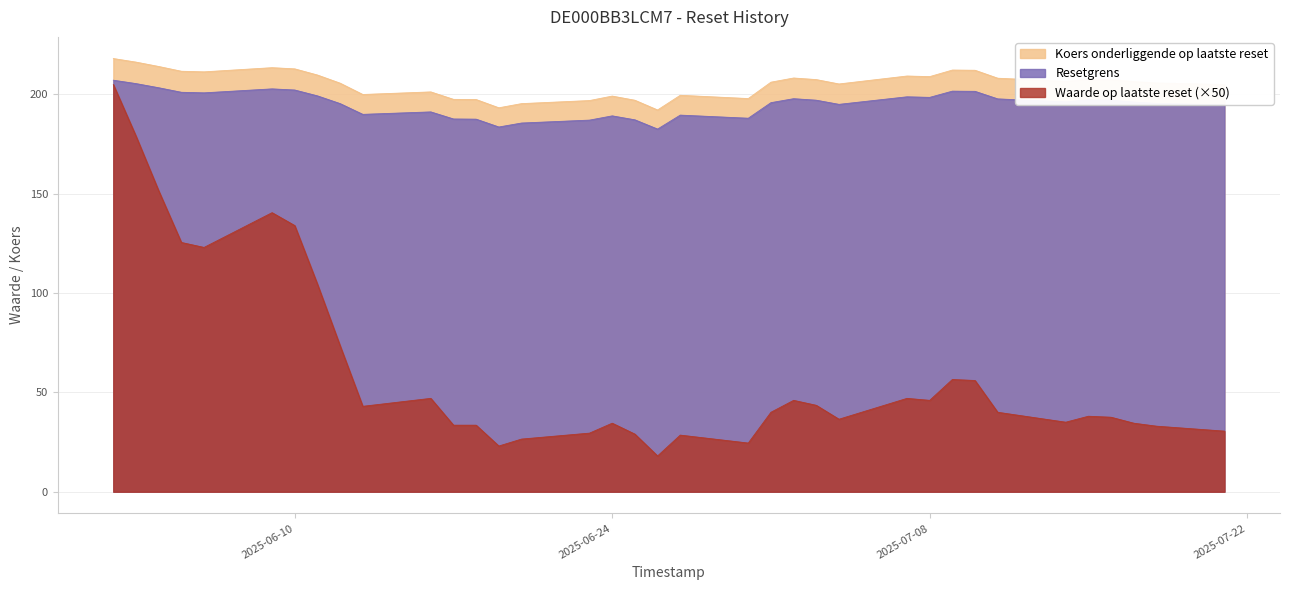

True or false: Koers onderliggende op laatste reset and Resetgrens intersect in this chart.

False